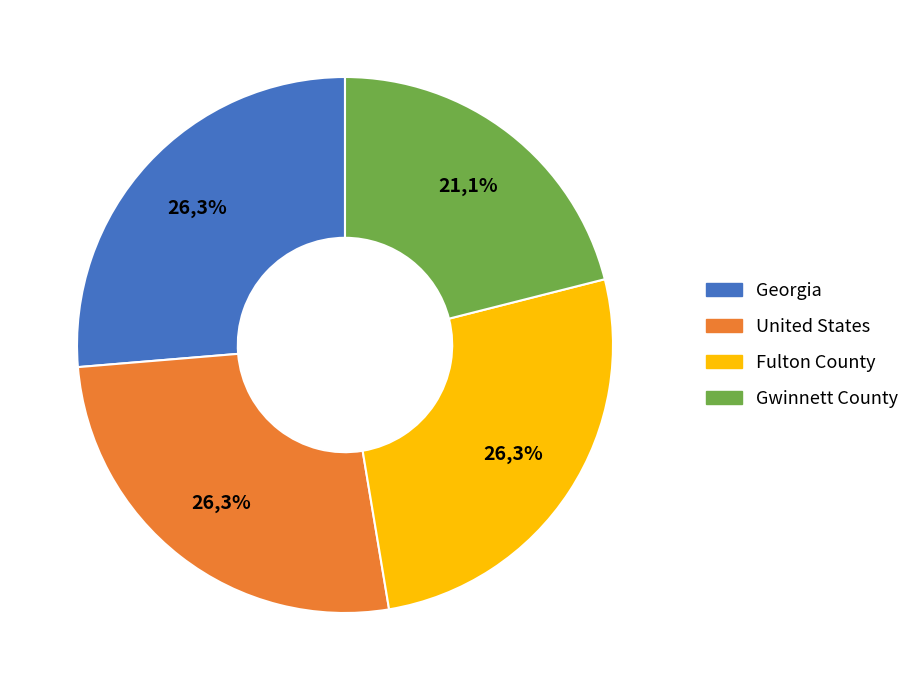

To the nearest percent, what percentage of the pie is Georgia?

26%